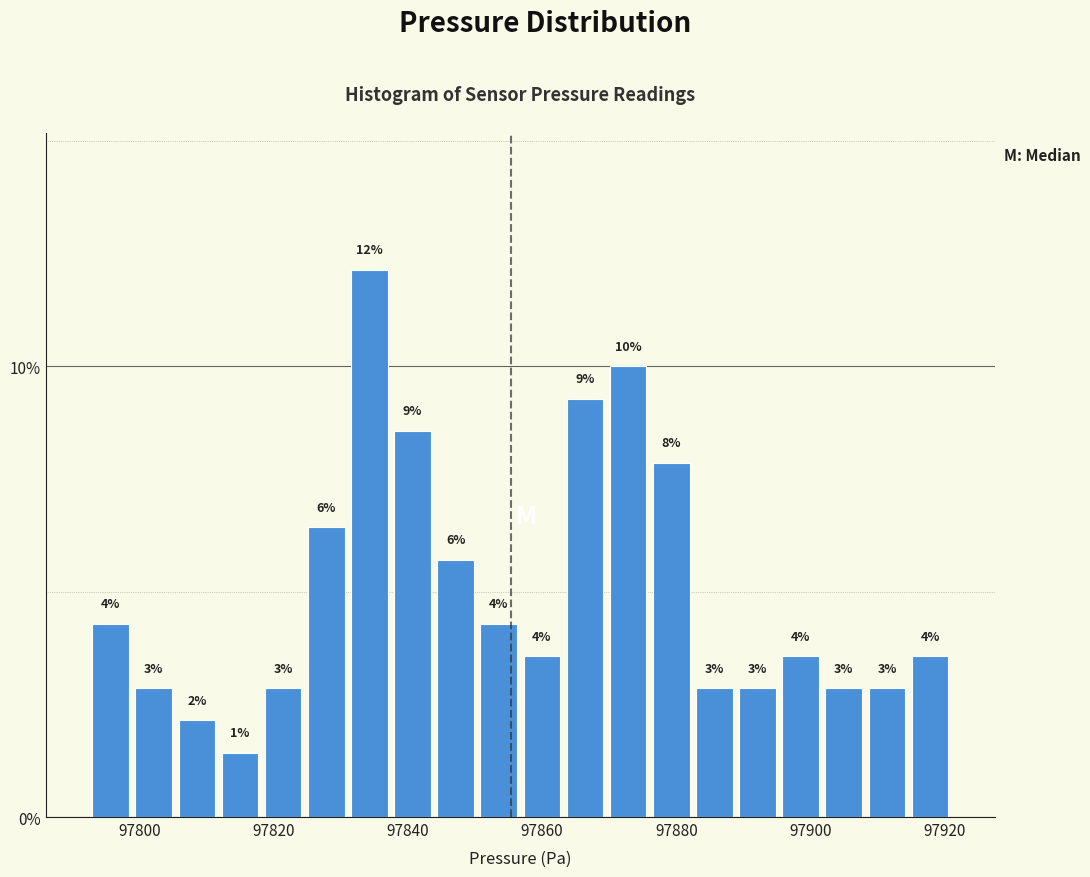

Read against the x-axis, roughly where is the centre of the tallest bar?

97834